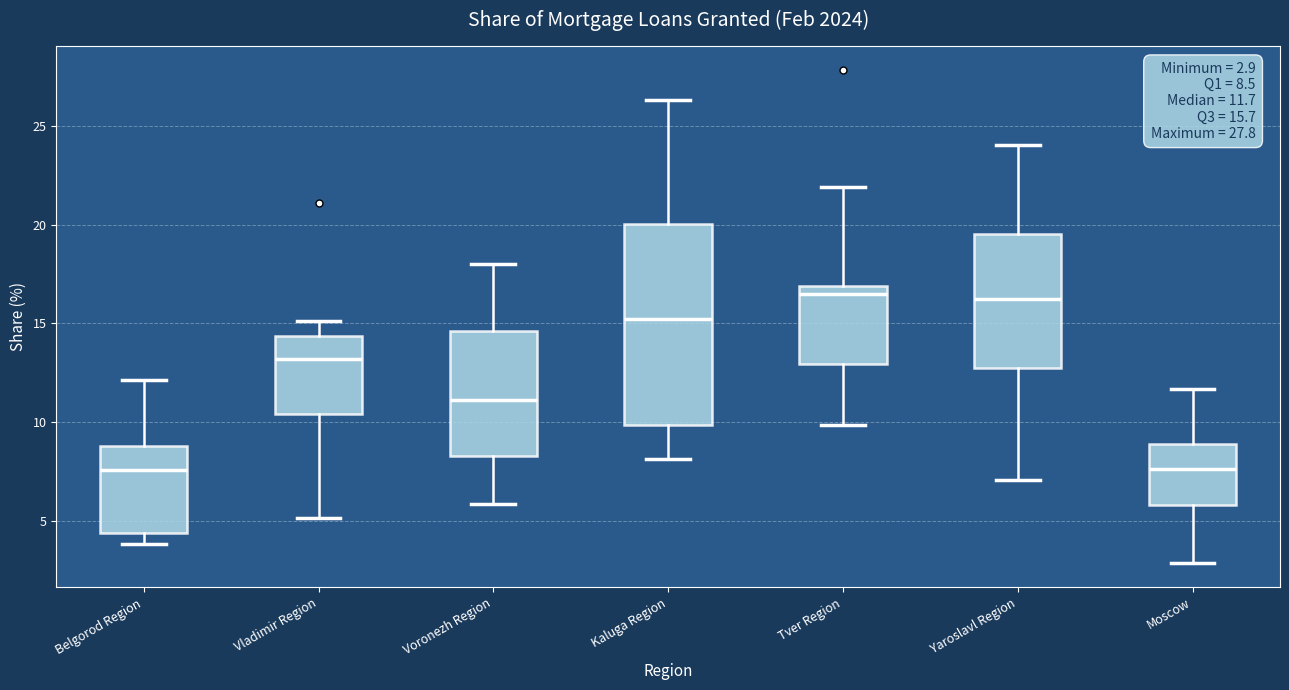

Comparing the boxes themselves (not the whiskers), which one is the tallest?

Kaluga Region